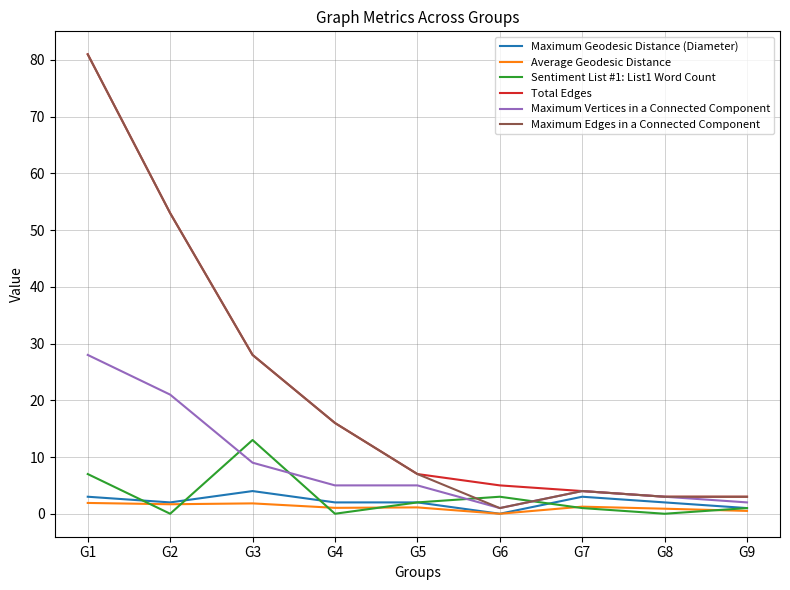

At which category is the sum across all series the highest?

G1